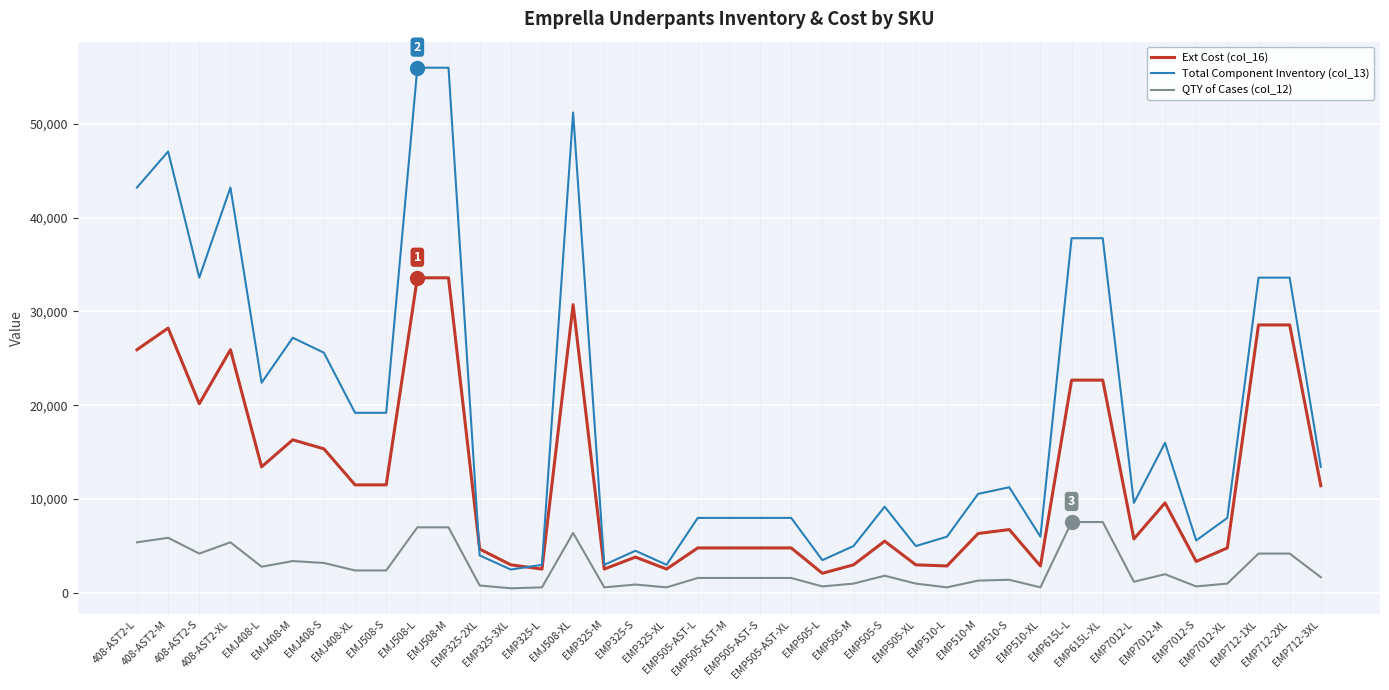

Which series has the largest total across all categories?

Total Component Inventory (col_13)